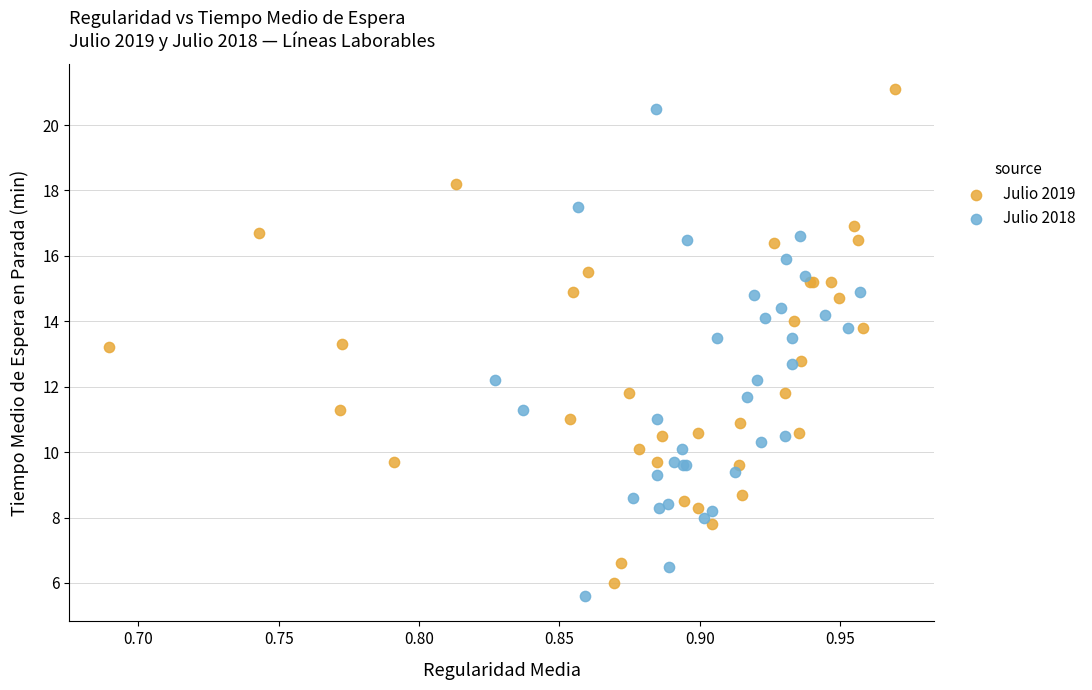

Which series has the widest spread of Y values?

Julio 2019